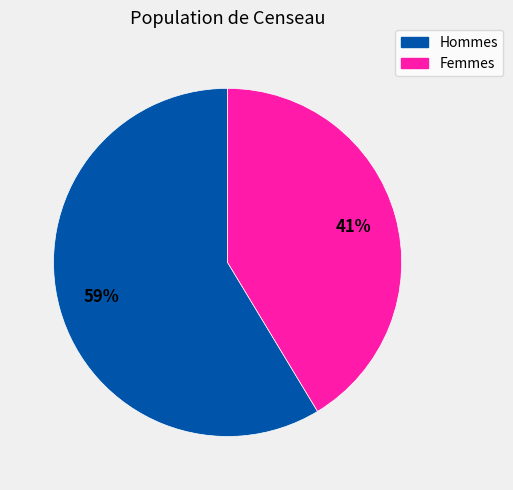

Is Femmes the majority of the pie?

No